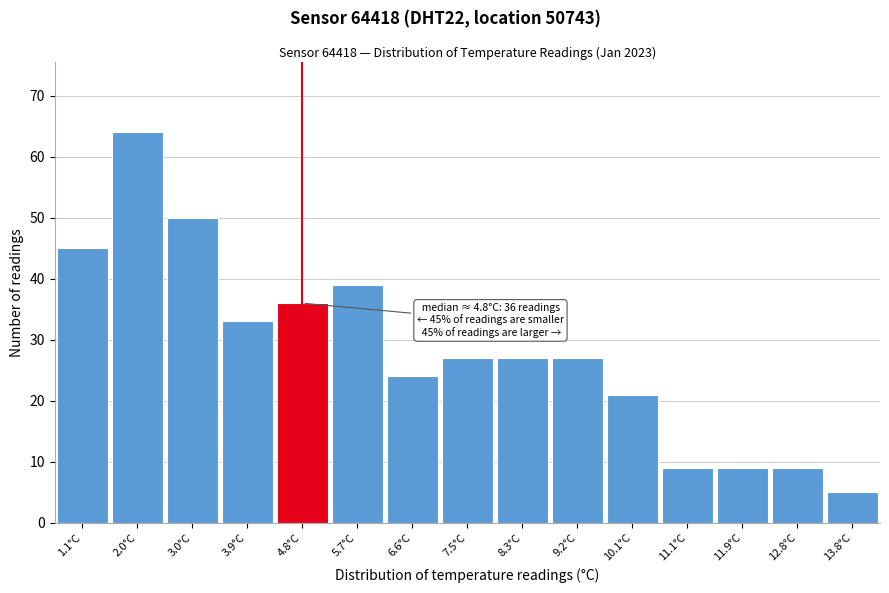

Over which range of the x-axis is the bar tallest?

1.6 to 2.5